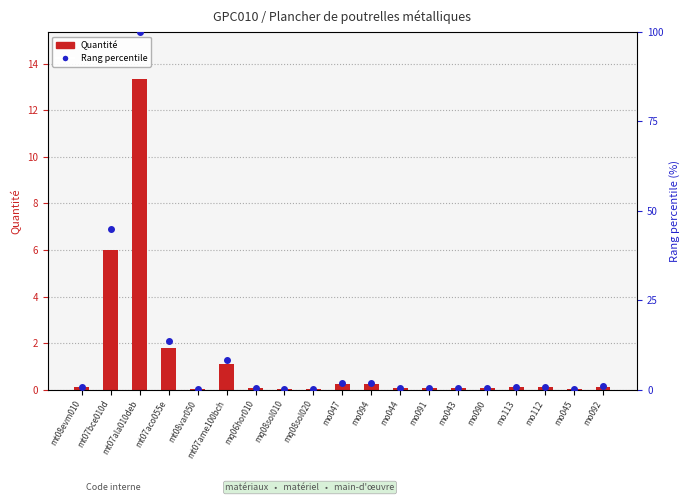

Which series has the widest spread of Y values?

Rang percentile